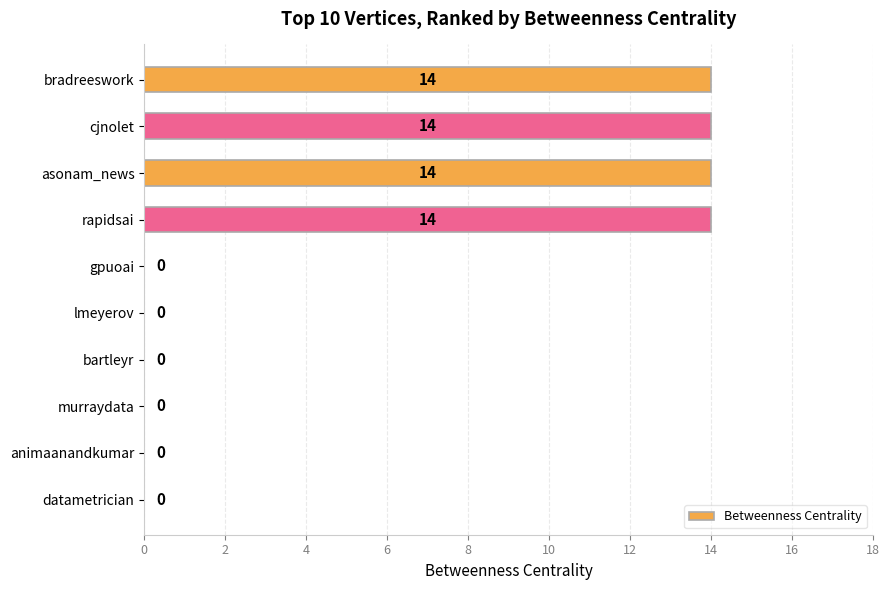

What is the sum of all values?

56